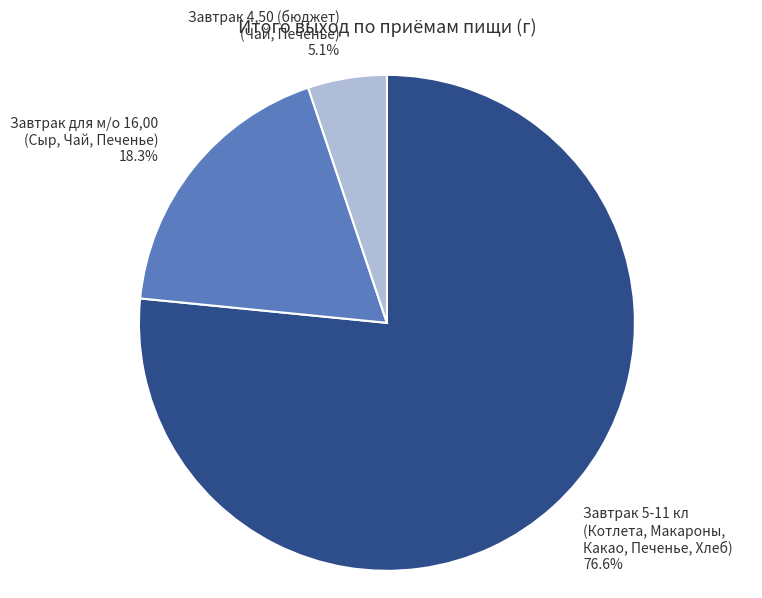

Which has a higher value, Завтрак для м/о 16,00 (Сыр, Чай, Печенье) 18.3% or Завтрак 5-11 кл (Котлета, Макароны, Какао, Печенье, Хлеб) 76.6%?

Завтрак 5-11 кл (Котлета, Макароны, Какао, Печенье, Хлеб) 76.6%